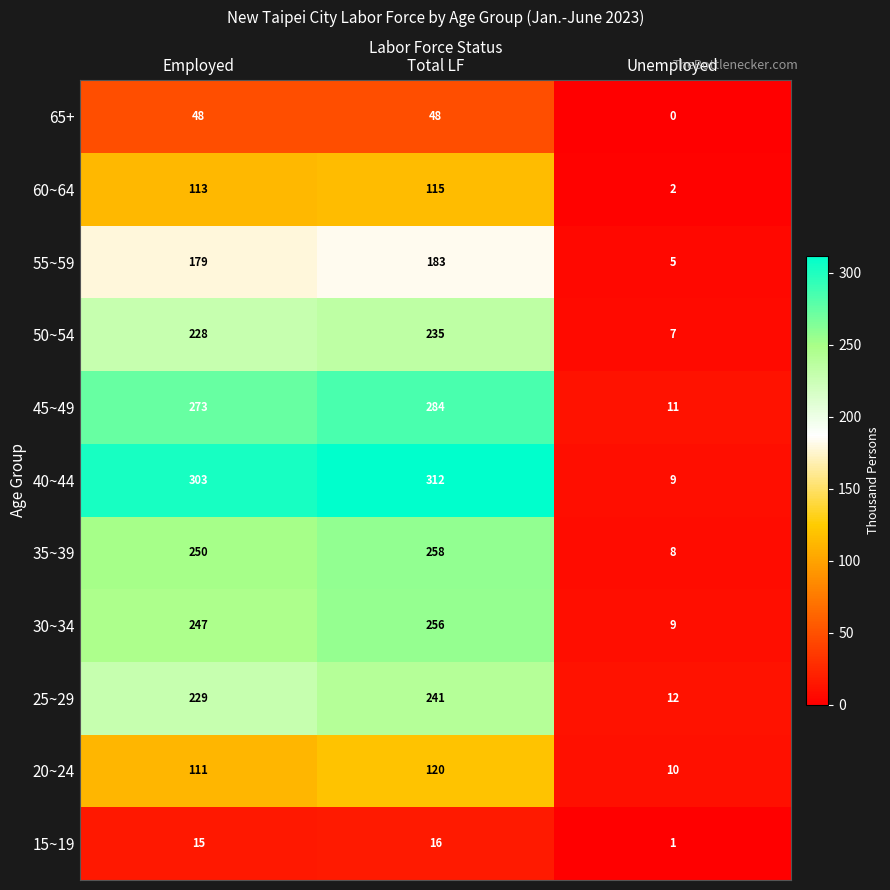

Which series has the largest range (max minus min)?

40~44